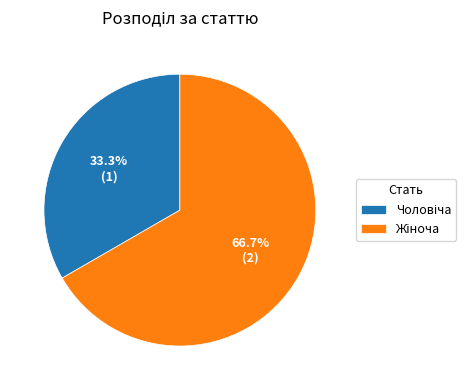

Count the number of slices in the pie.

2